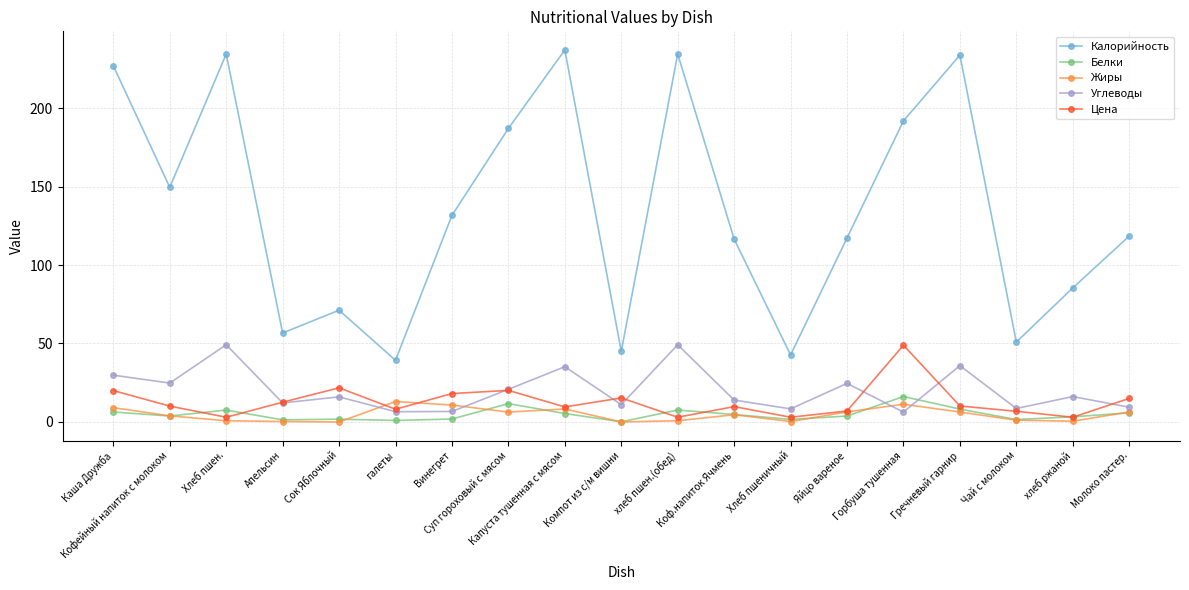

What is the maximum value shown in the chart?

237.0